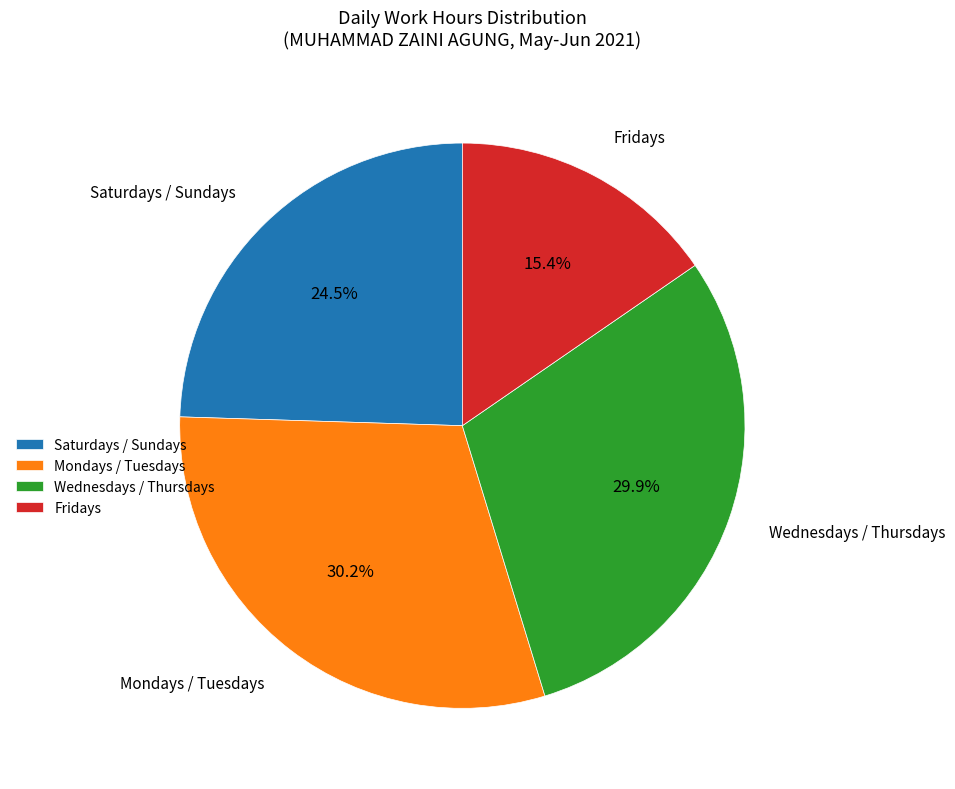

Is there any slice that represents more than half of the pie?

No